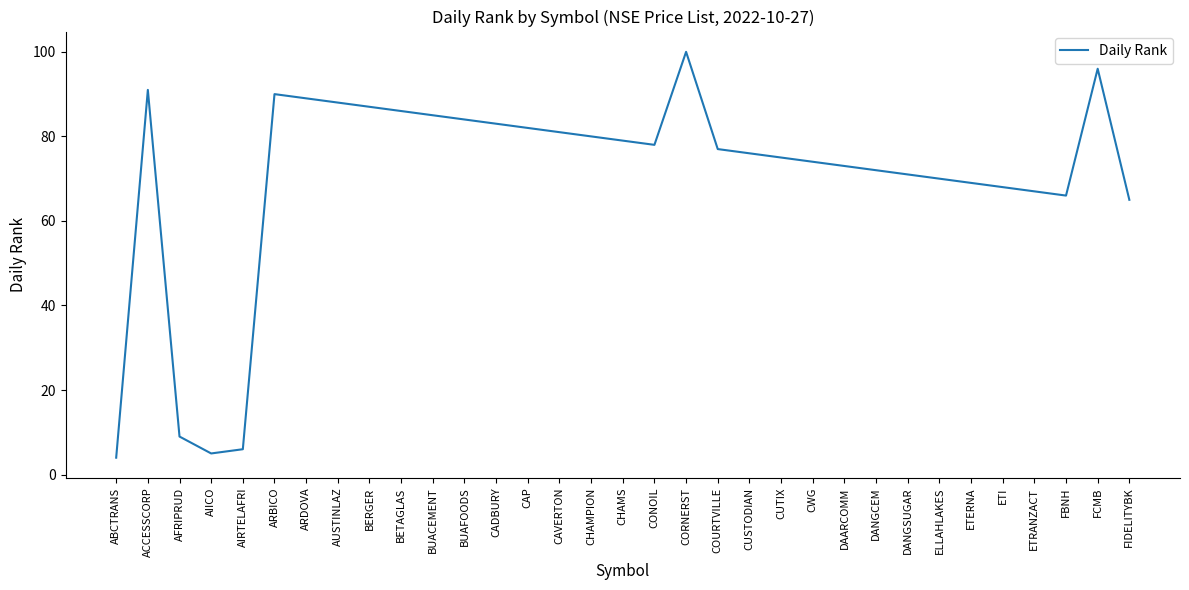

What value does the data have at CUTIX, to the nearest 5?

75